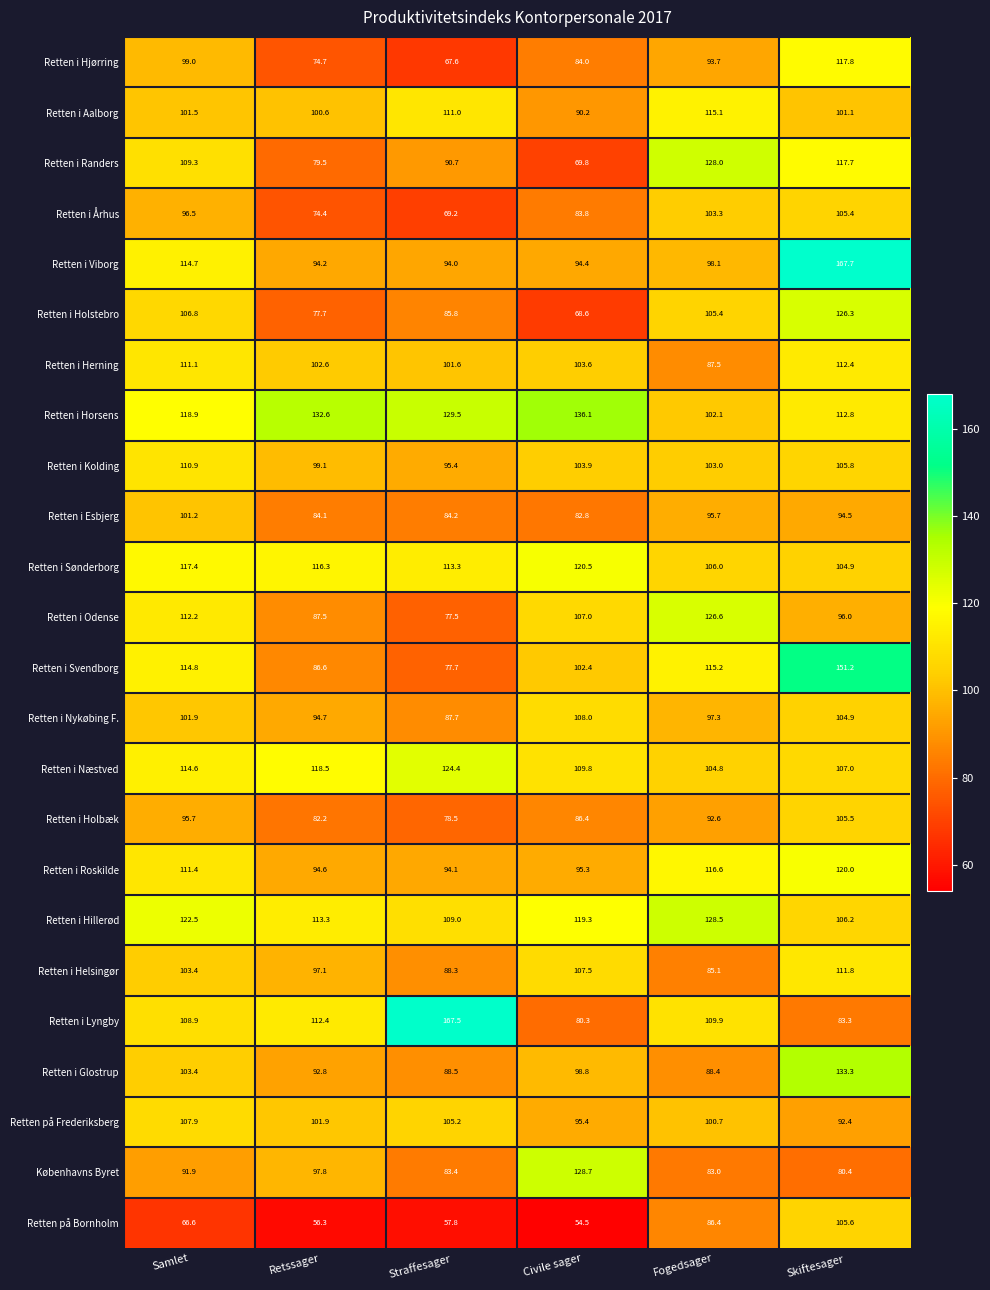

At which category does the chart reach its minimum across all series?

Civile sager